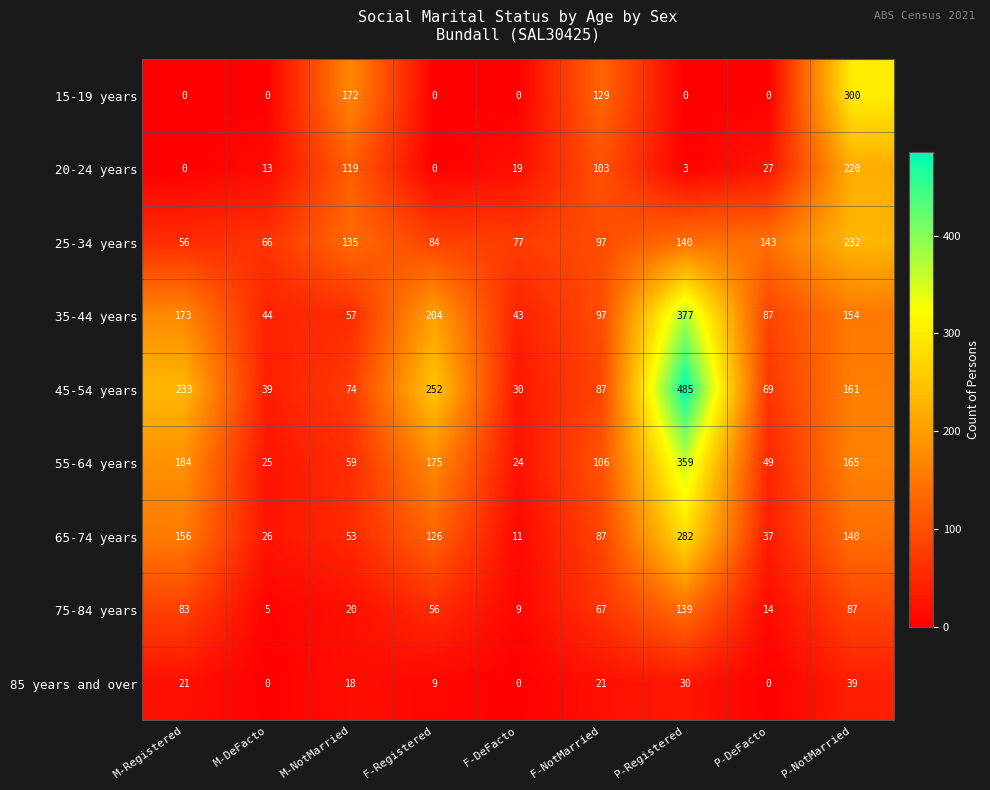

Is it true that 15-19 years equals 0 at P-DeFacto?

True